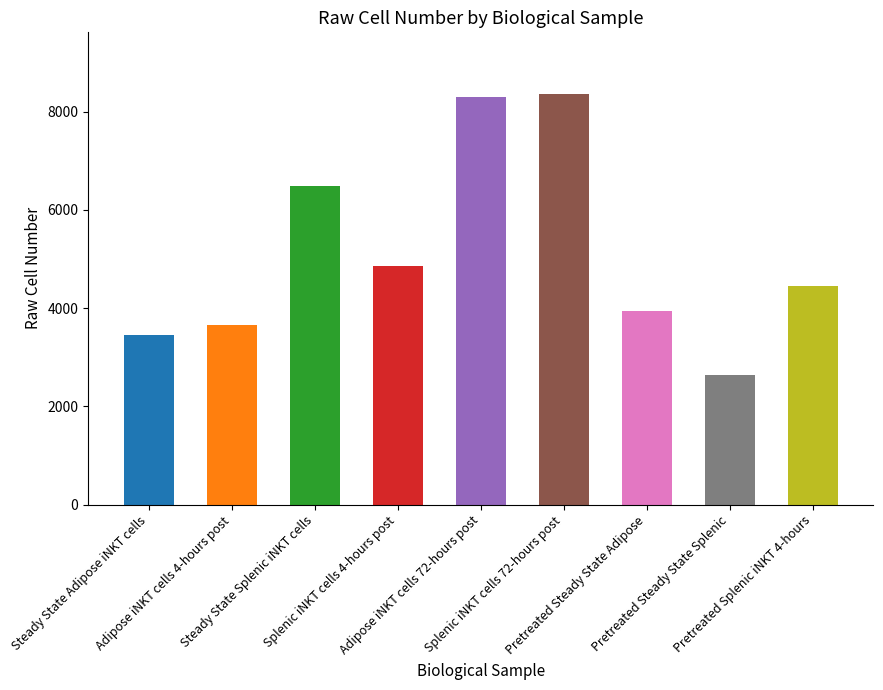

What position from the left is Splenic iNKT cells 4-hours post?

4